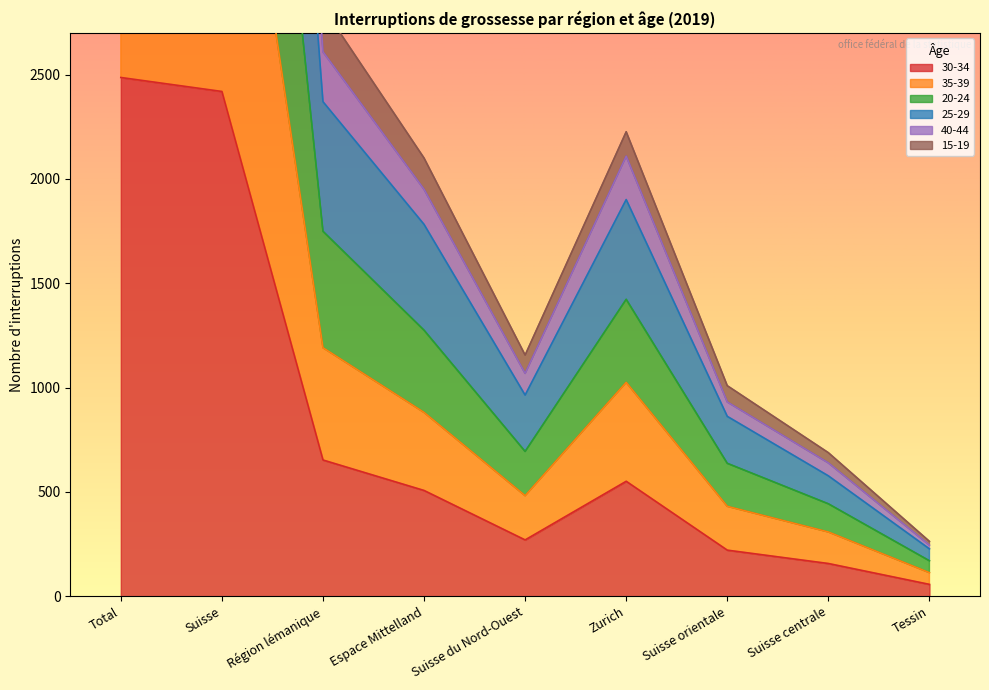

At which label does 20-24 reach its peak?

Total